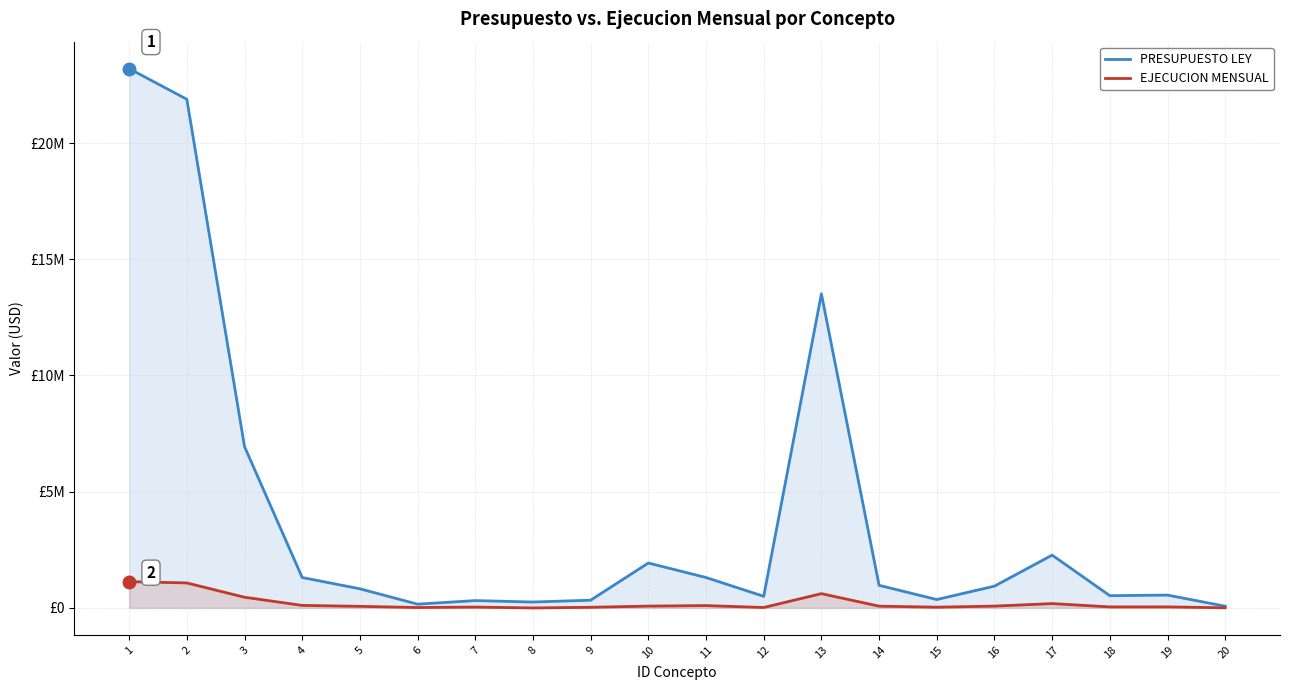

Which has a higher value, 6 or 10?

10